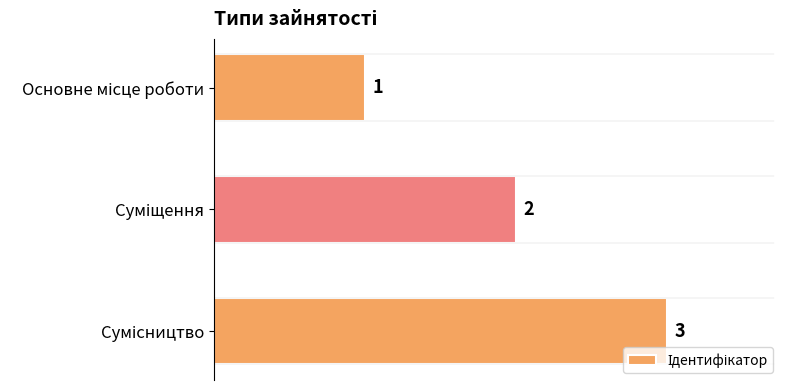

Count the values in the range 1 to 3.

3